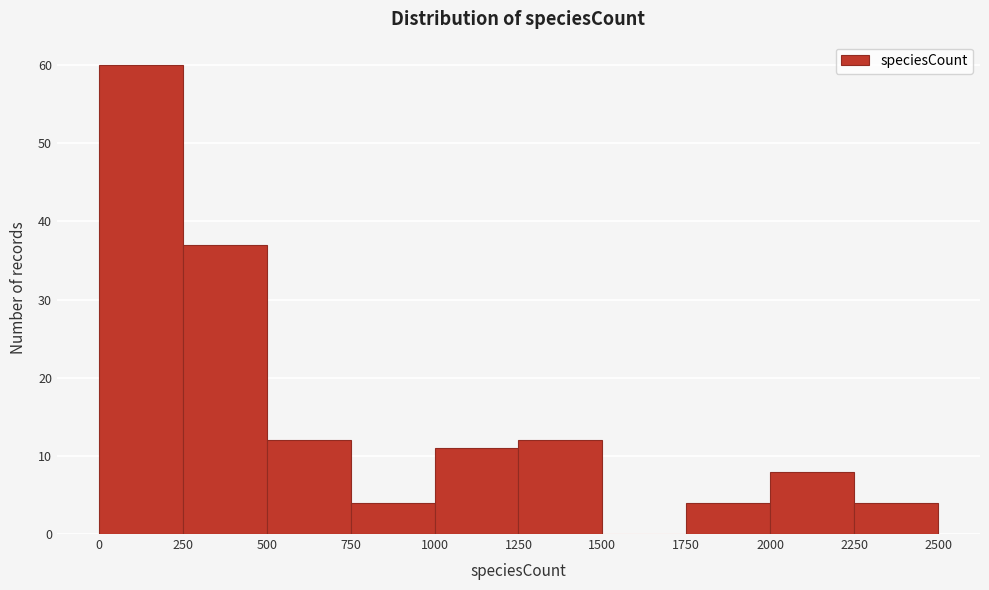

Reading left to right, list every bar in this chart as the range it spans on the x-axis followed by its height. The values are not printed on the chart, so give them approximately, as read against the axis.

0 to 250: 60
250 to 500: 37
500 to 750: 12
750 to 1000: 4
1000 to 1250: 11
1250 to 1500: 12
1500 to 1750: 0
1750 to 2000: 4
2000 to 2250: 8
2250 to 2500: 4